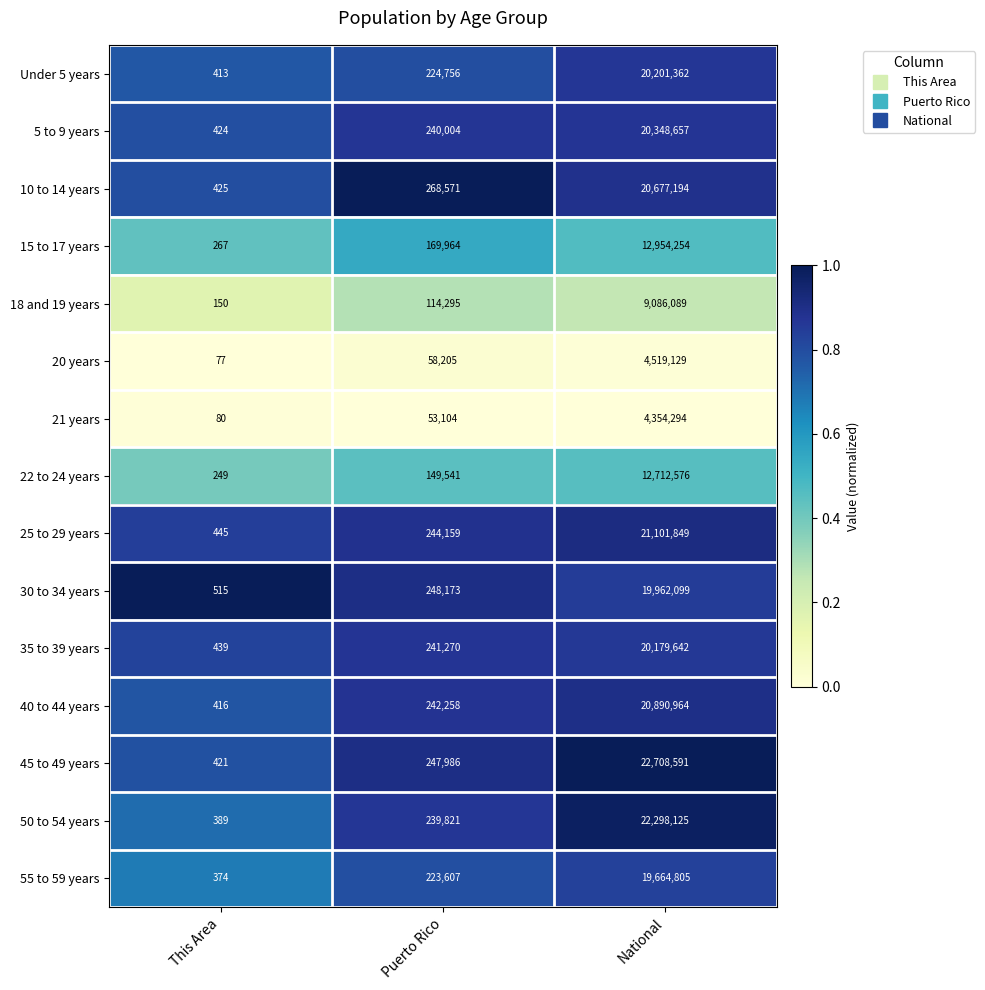

List the series in order of their peak value, highest first.

45 to 49 years, 50 to 54 years, 25 to 29 years, 40 to 44 years, 10 to 14 years, 5 to 9 years, Under 5 years, 35 to 39 years, 30 to 34 years, 55 to 59 years, 15 to 17 years, 22 to 24 years, 18 and 19 years, 20 years, 21 years